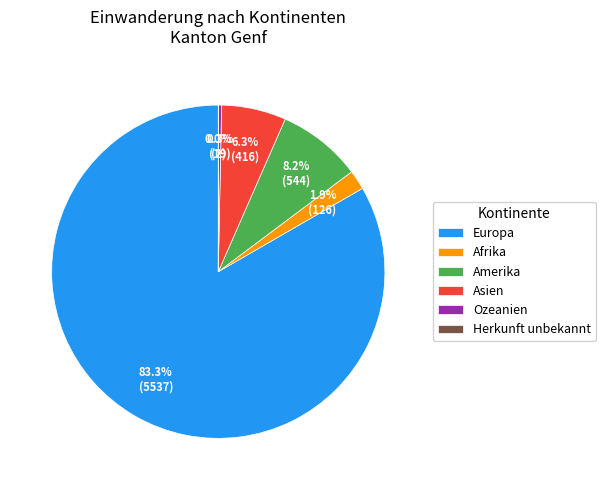

Which slice represents more than half of the pie?

Europa